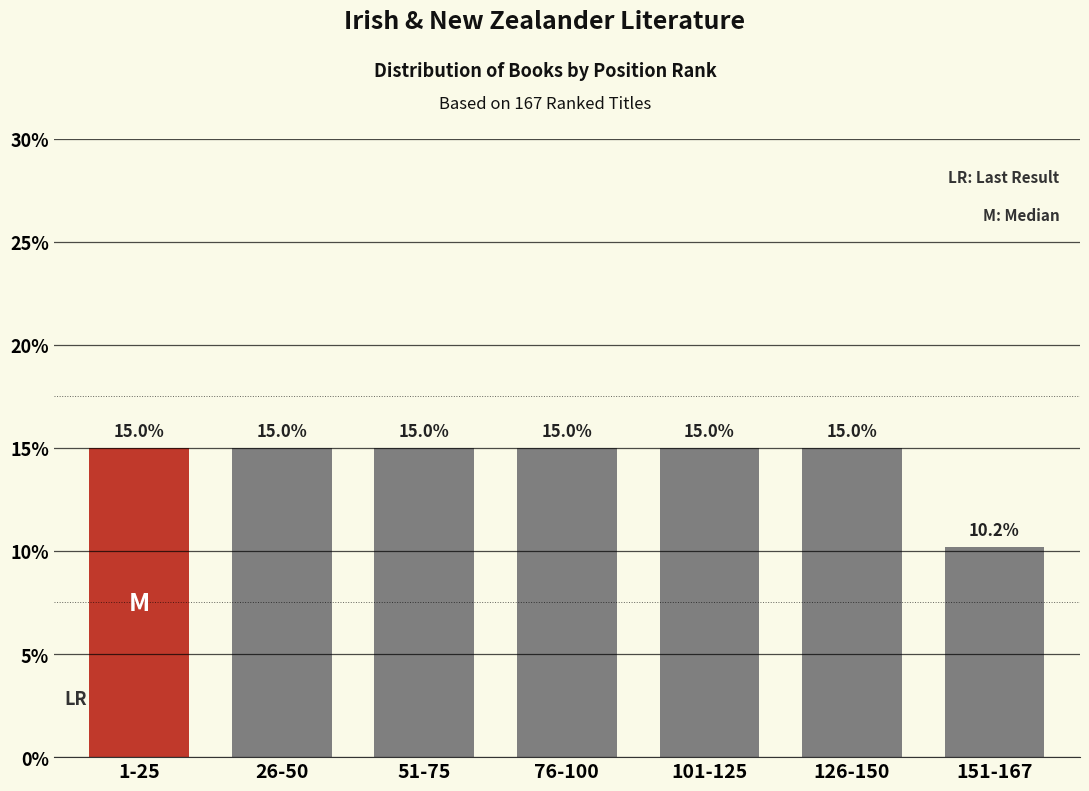

Reading left to right, extract all data points from this chart.

15.0	15.0	15.0	15.0	15.0	15.0	10.2